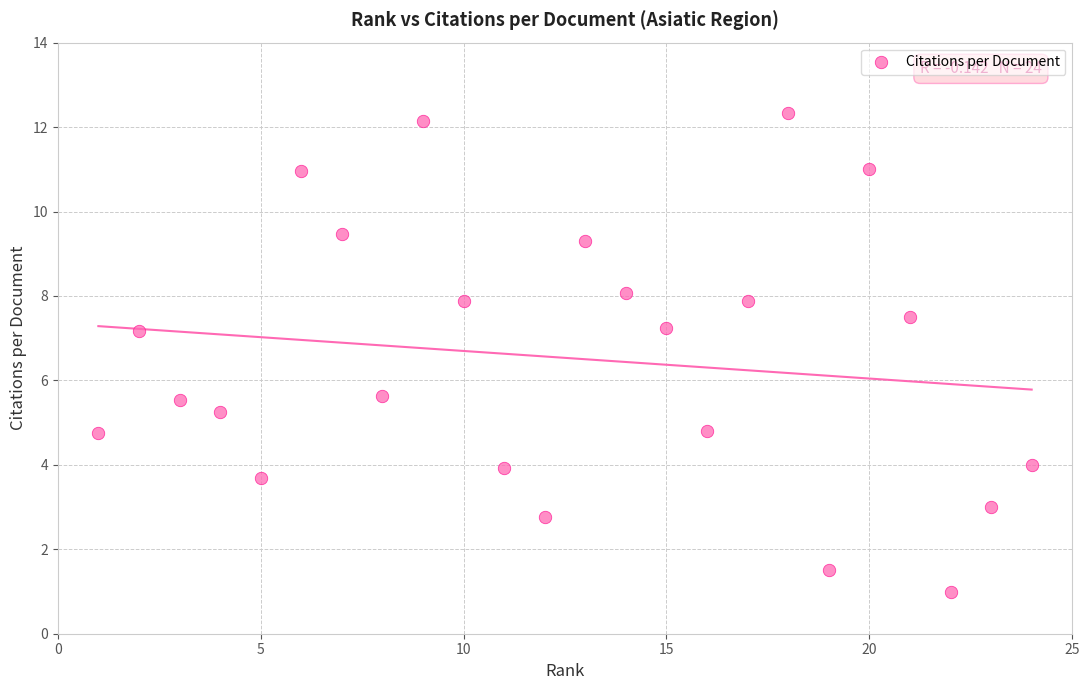

What is the range of X values (max minus min)?

23.0